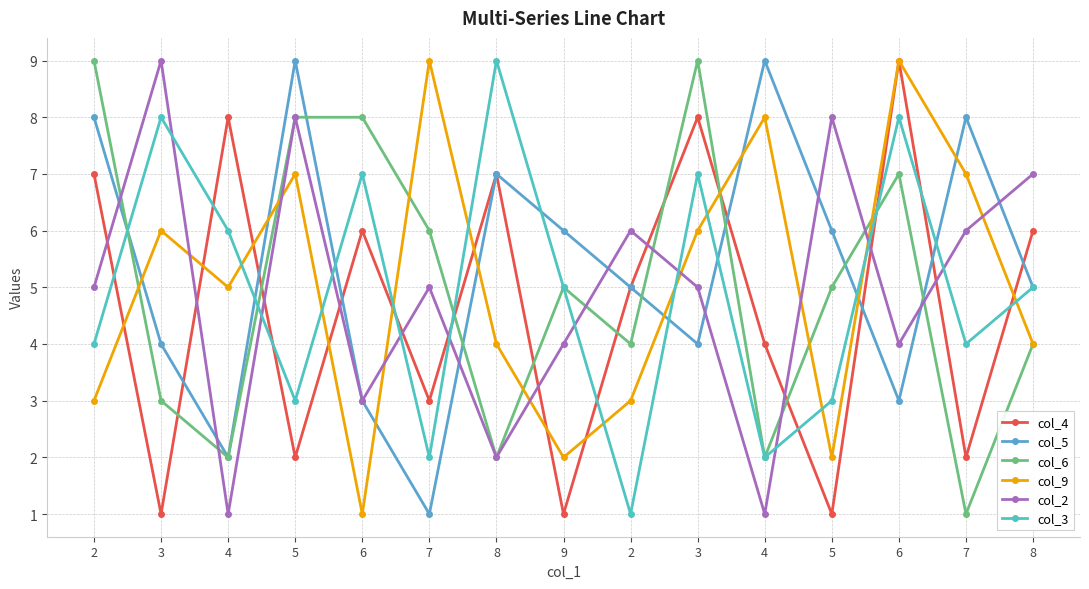

How many data points in col_6 are less than 5?

7